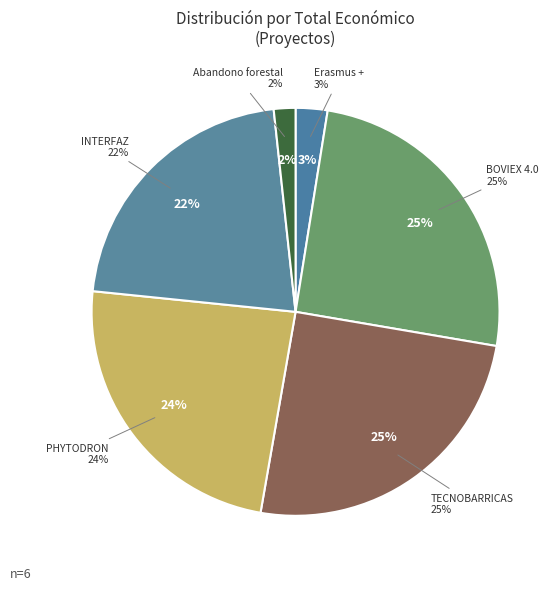

To the nearest percent, what is the average slice percentage?

17%